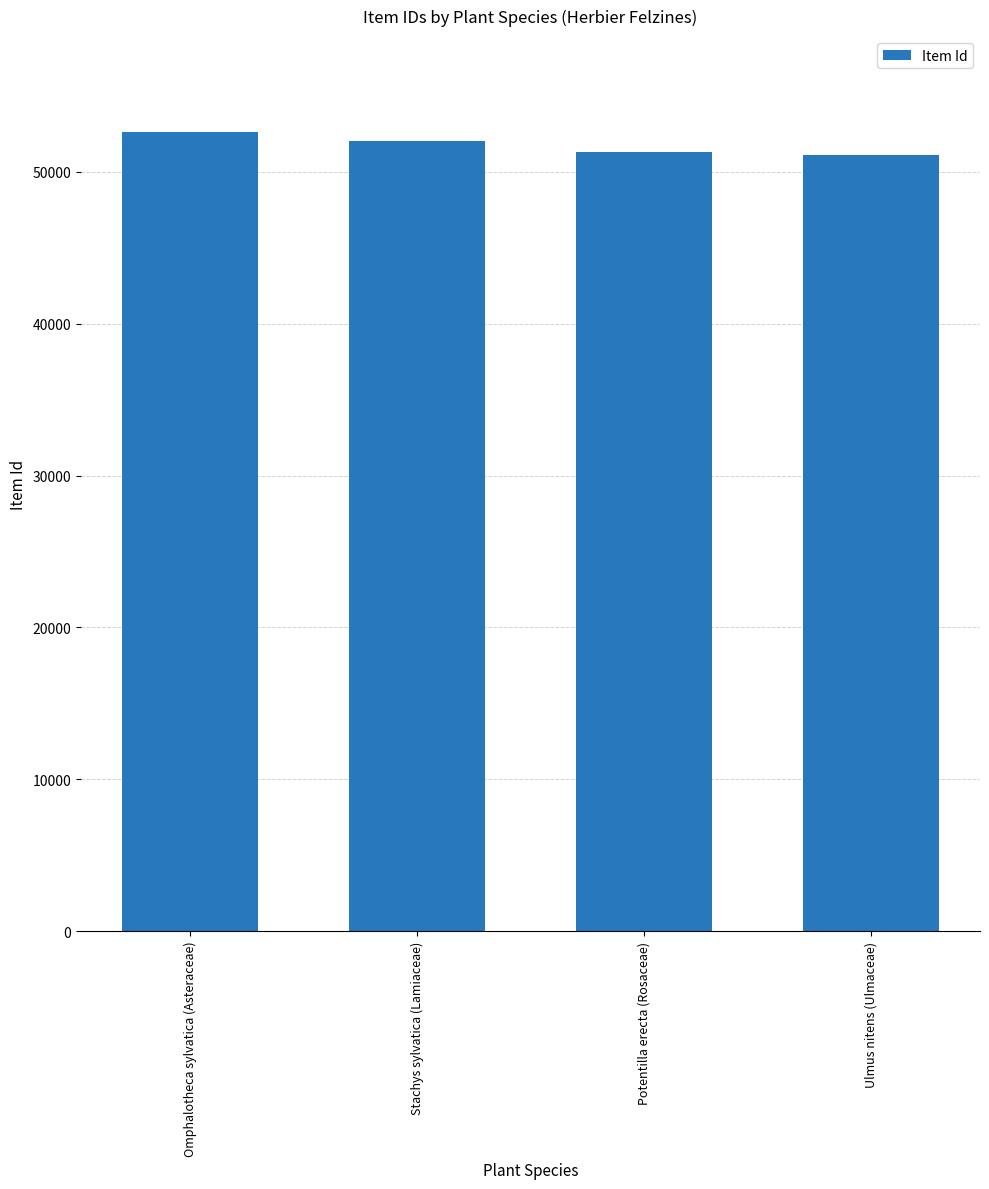

What is the sum of the values at Potentilla erecta (Rosaceae) and Omphalotheca sylvatica (Asteraceae)?

103957